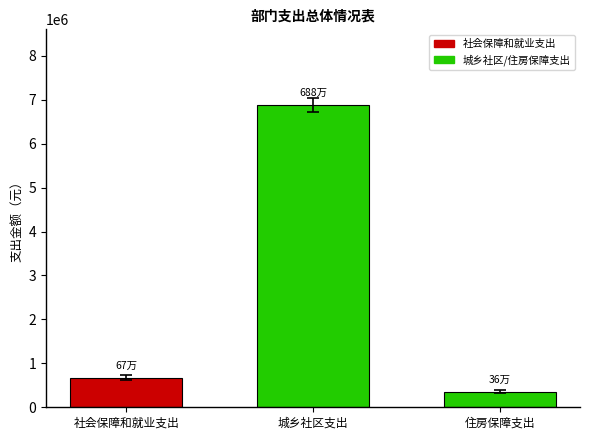

The value at 住房保障支出 is 357968.2. True or false?

True